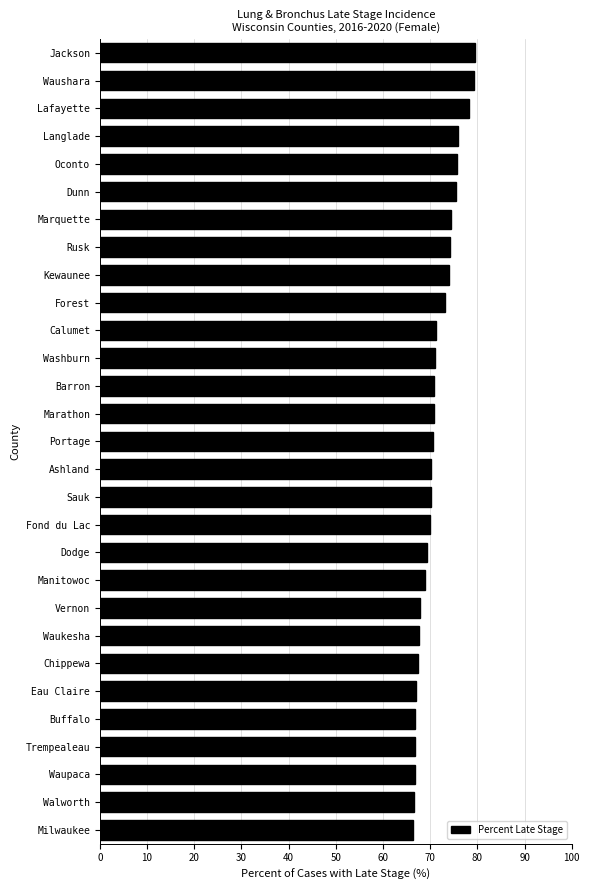

What is the maximum value shown in the chart?

79.5